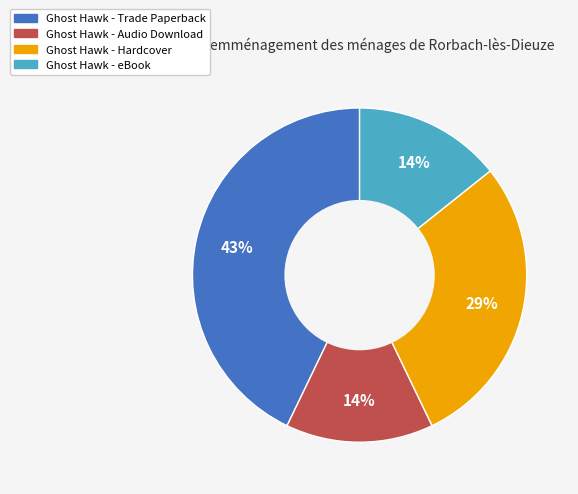

Count the number of slices in the pie.

4